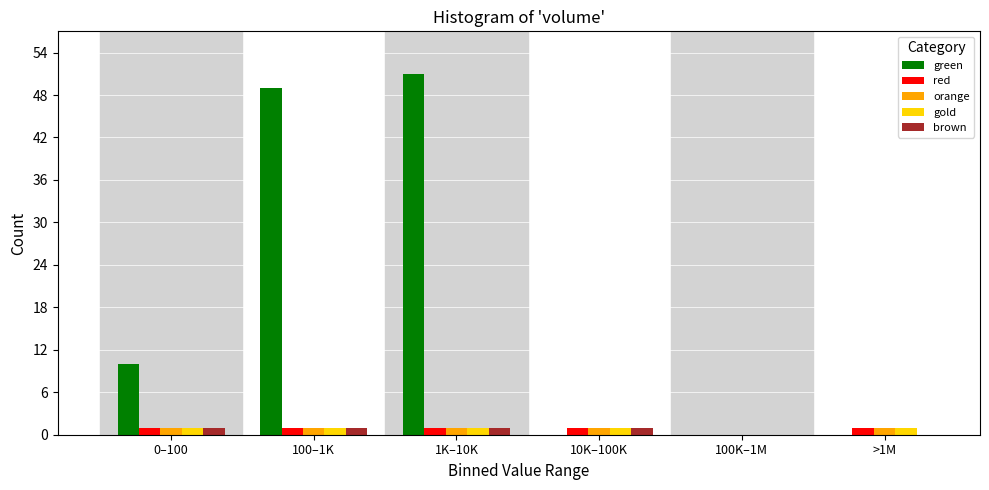

Reading right to left, transcribe all the data shown in this chart.

green: >1M=0	100K–1M=0	10K–100K=0	1K–10K=51	100–1K=49	0–100=10
red: >1M=1	100K–1M=0	10K–100K=1	1K–10K=1	100–1K=1	0–100=1
orange: >1M=1	100K–1M=0	10K–100K=1	1K–10K=1	100–1K=1	0–100=1
gold: >1M=1	100K–1M=0	10K–100K=1	1K–10K=1	100–1K=1	0–100=1
brown: >1M=0	100K–1M=0	10K–100K=1	1K–10K=1	100–1K=1	0–100=1